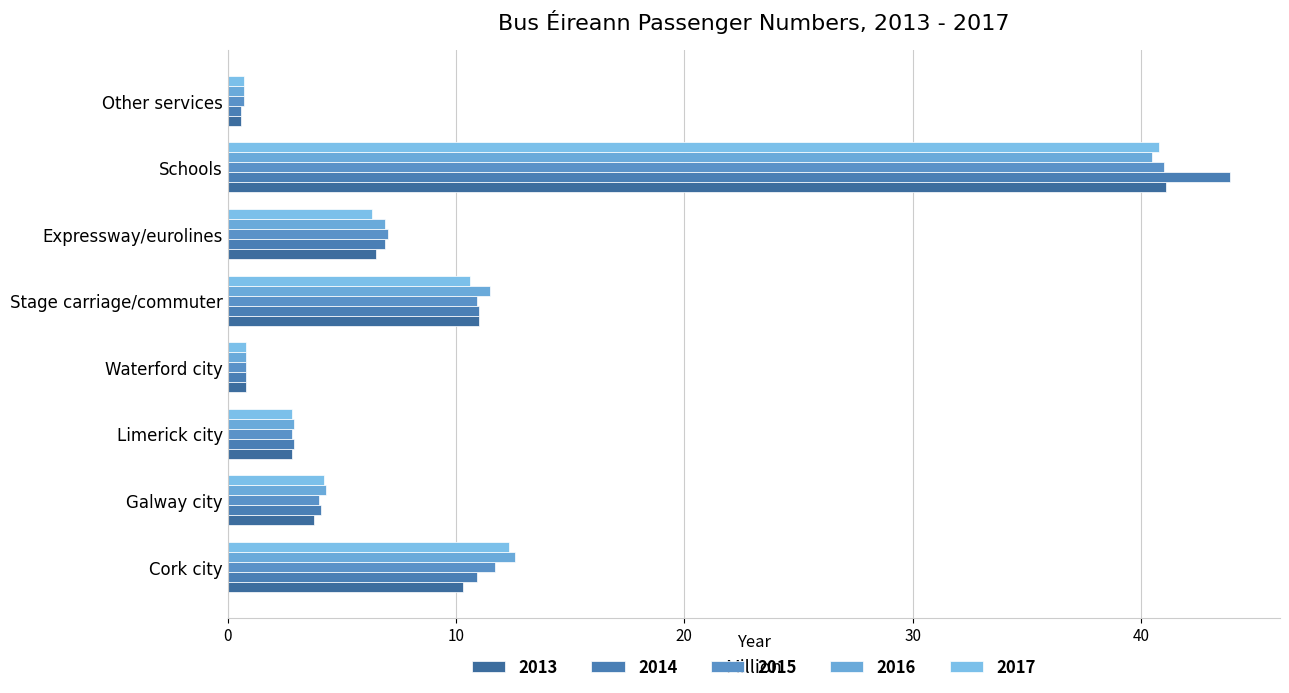

Is it true that 2015 equals 14.3 at Stage carriage/commuter?

False